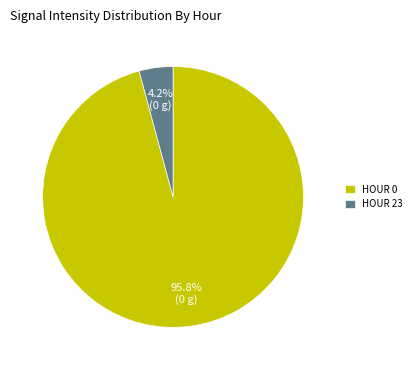

Count the number of slices in the pie.

2